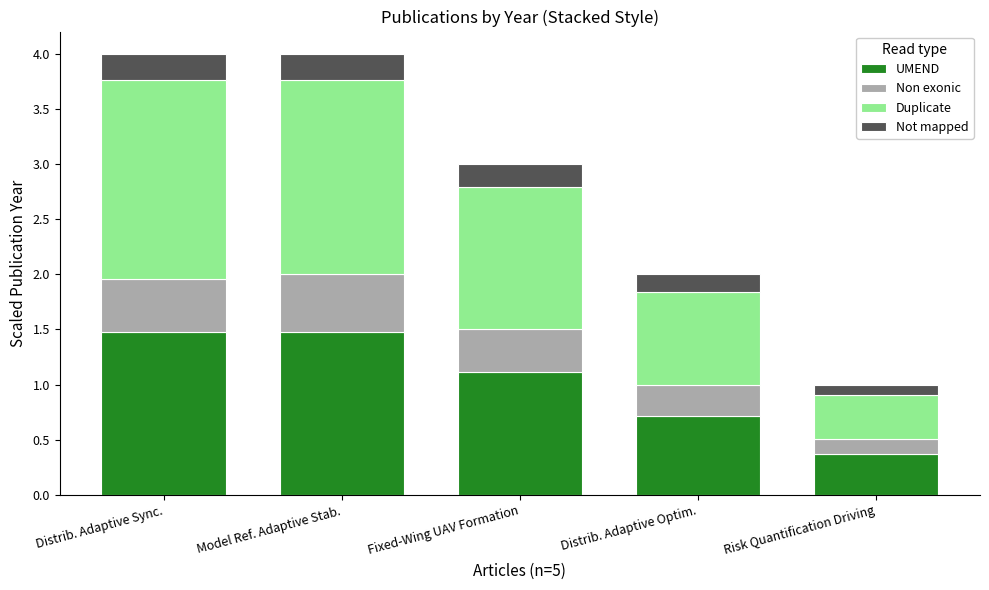

Reading right to left, list the values for the UMEND series.

Risk Quantification Driving=0.4	Distrib. Adaptive Optim.=0.7	Fixed-Wing UAV Formation=1.1	Model Ref. Adaptive Stab.=1.5	Distrib. Adaptive Sync.=1.5